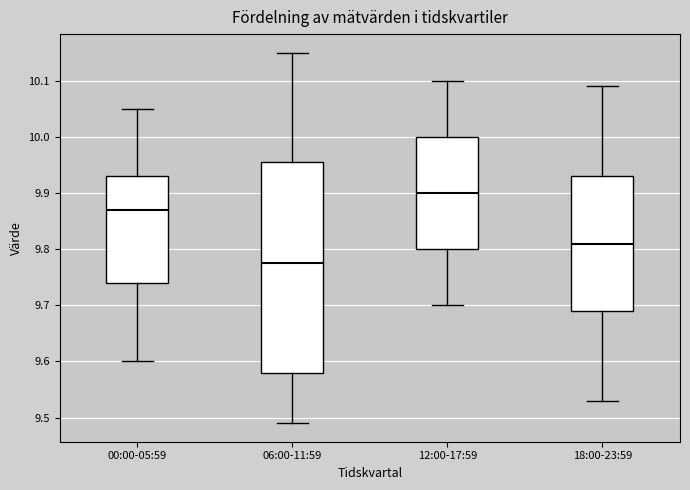

Which box is the tallest, from its lower edge to its upper edge?

06:00-11:59